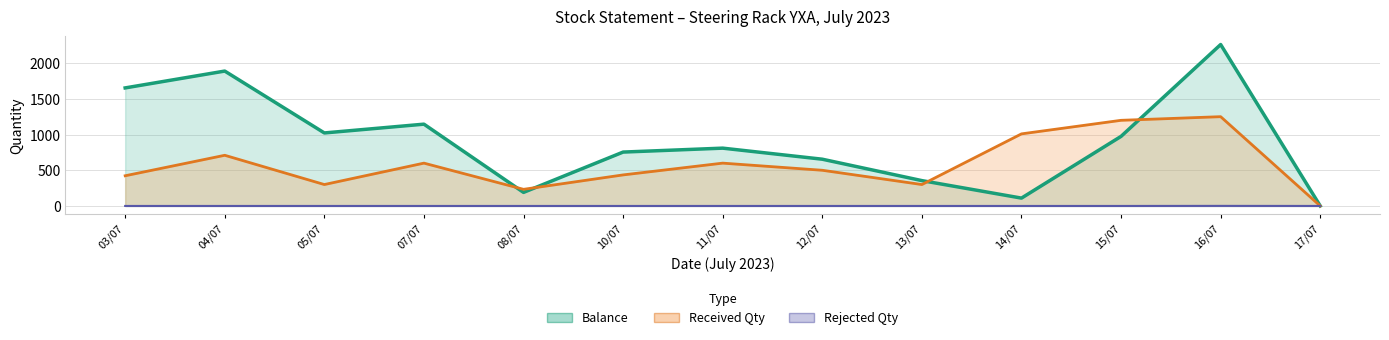

Which series ends up on top after the final intersection of Balance and Received Qty?

Balance